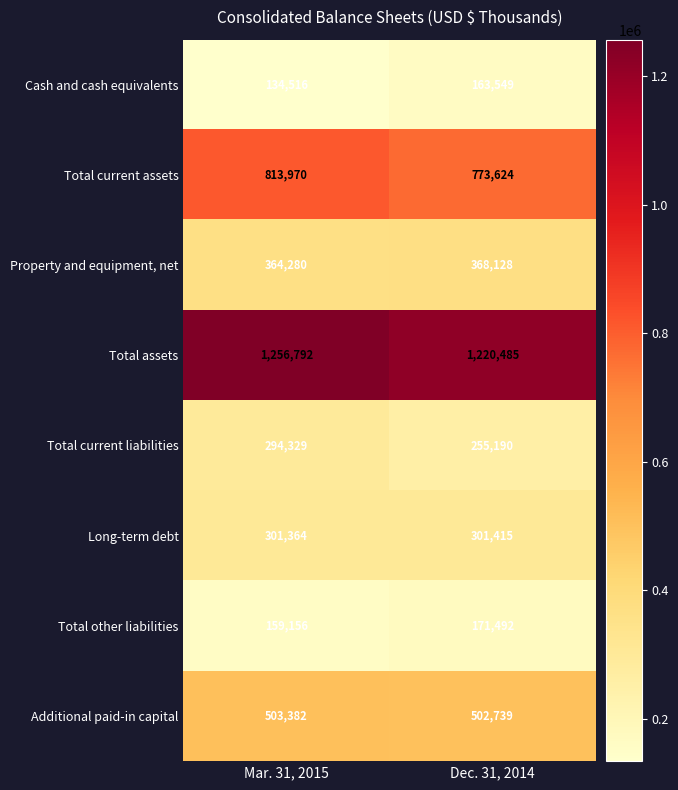

Count the number of data series in this chart.

8